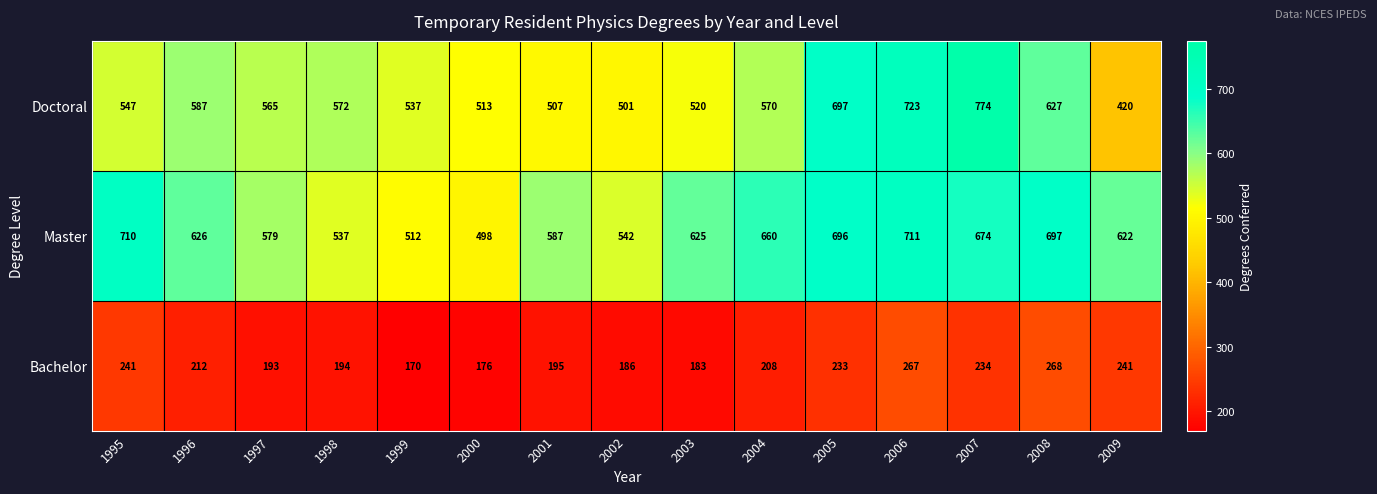

What is the difference between the highest and lowest values at 2000?

337